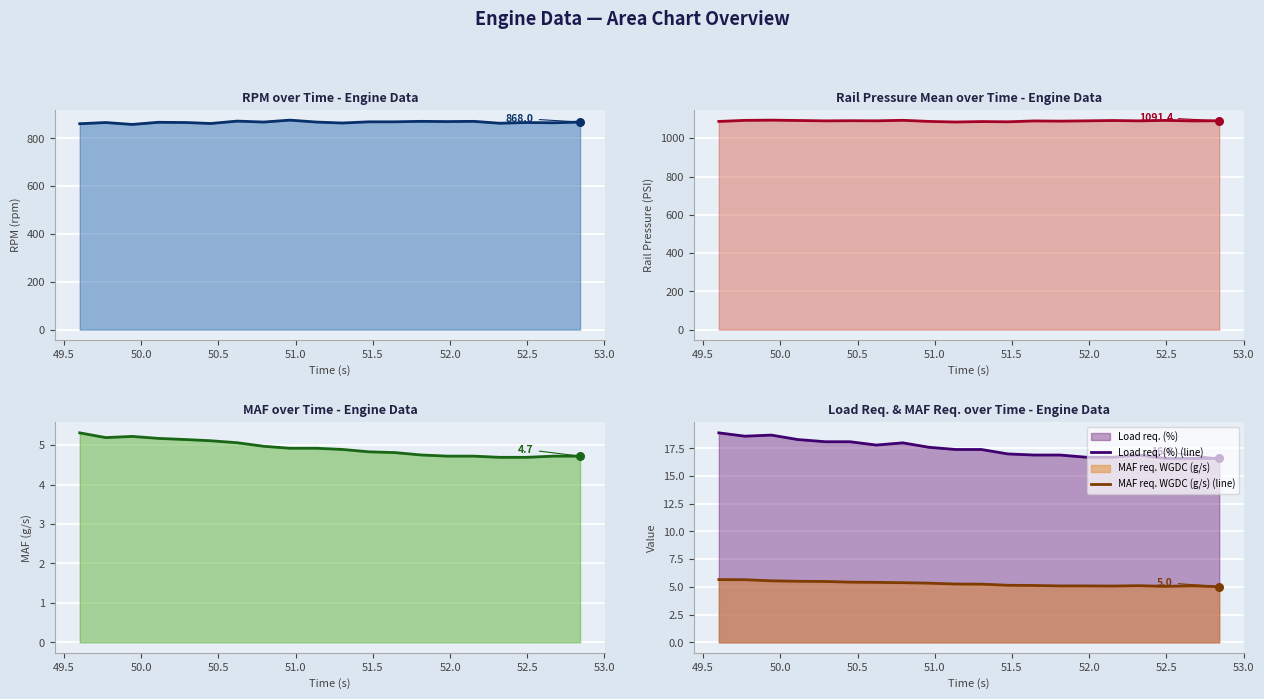

What is the maximum value for Load req. (%) (line)?

18.9